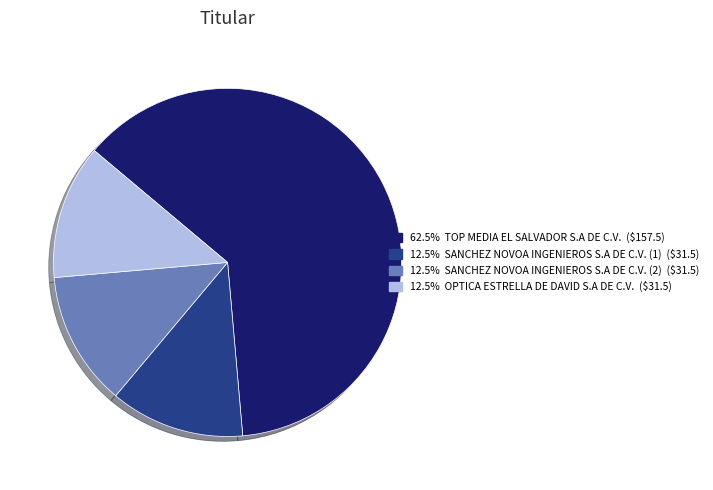

Does any single category account for the majority?

Yes